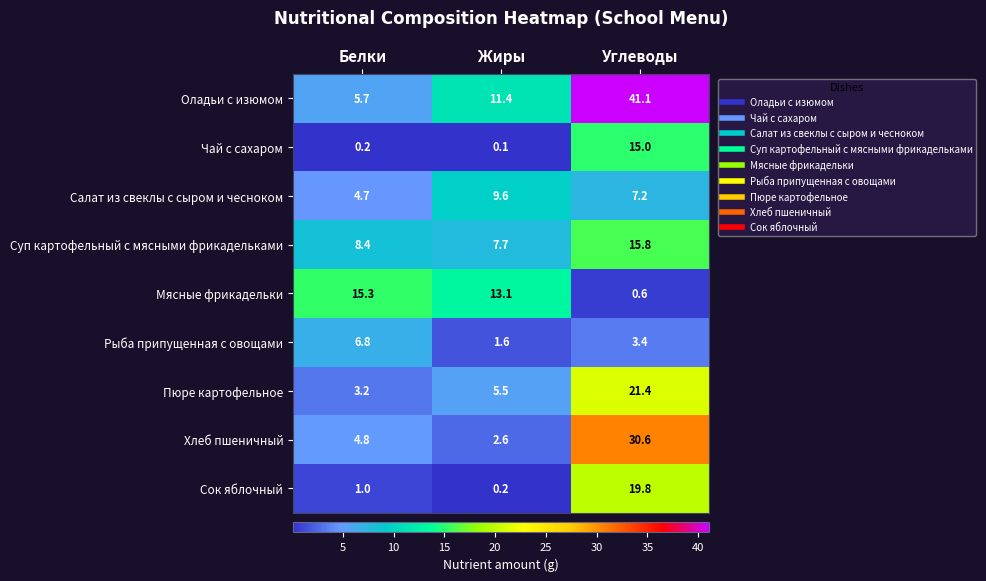

How many series are shown in this chart?

9